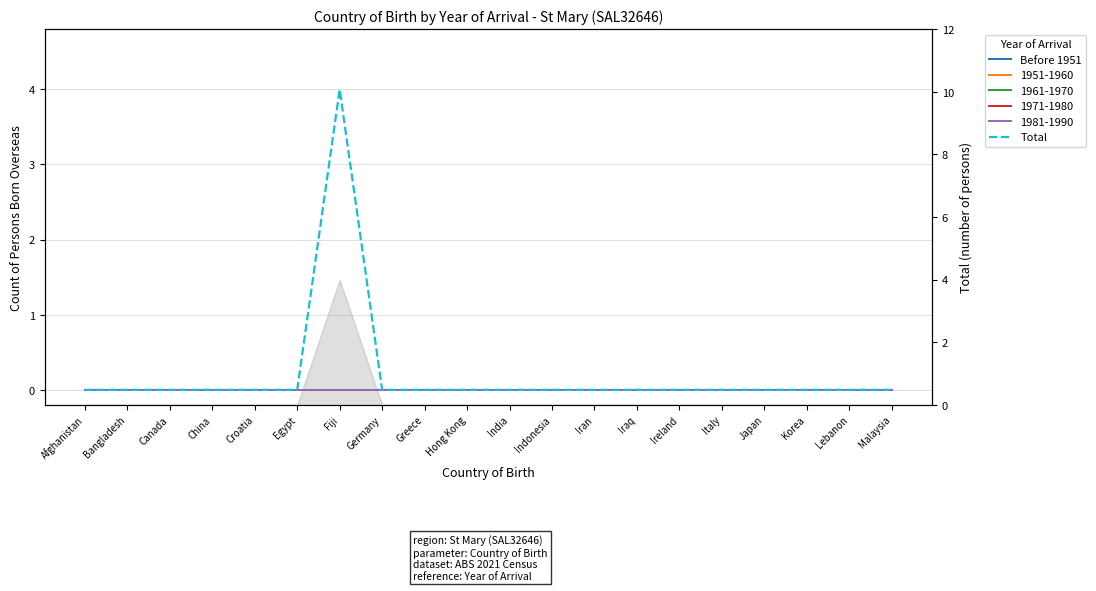

How many data points does each series have?

20